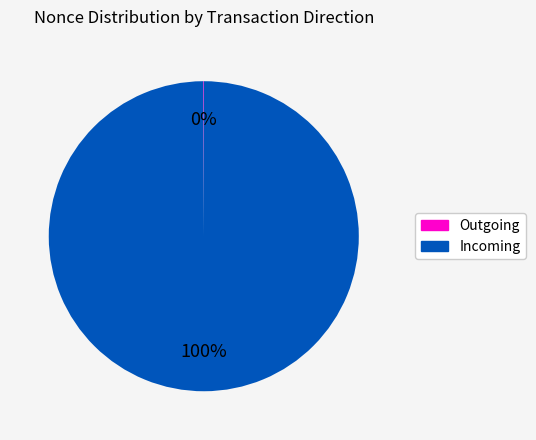

Is there any slice that represents more than half of the pie?

Yes